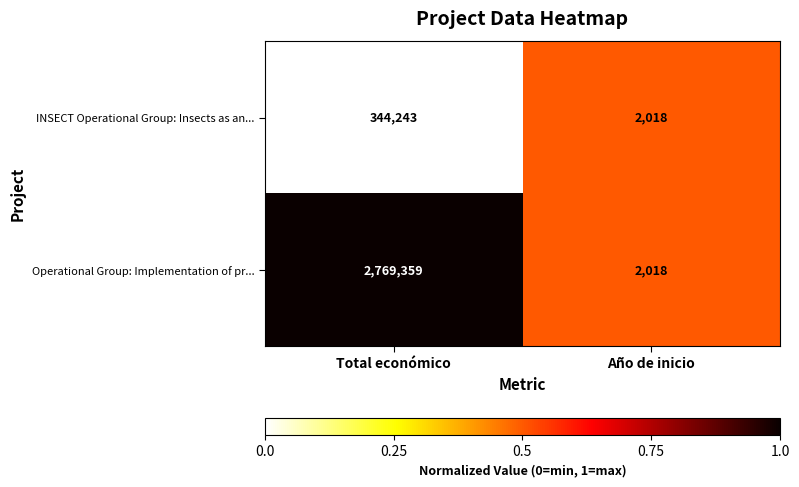

What is the sum of the Operational Group: Implementation of pr... values at Año de inicio and Total económico?

2771377